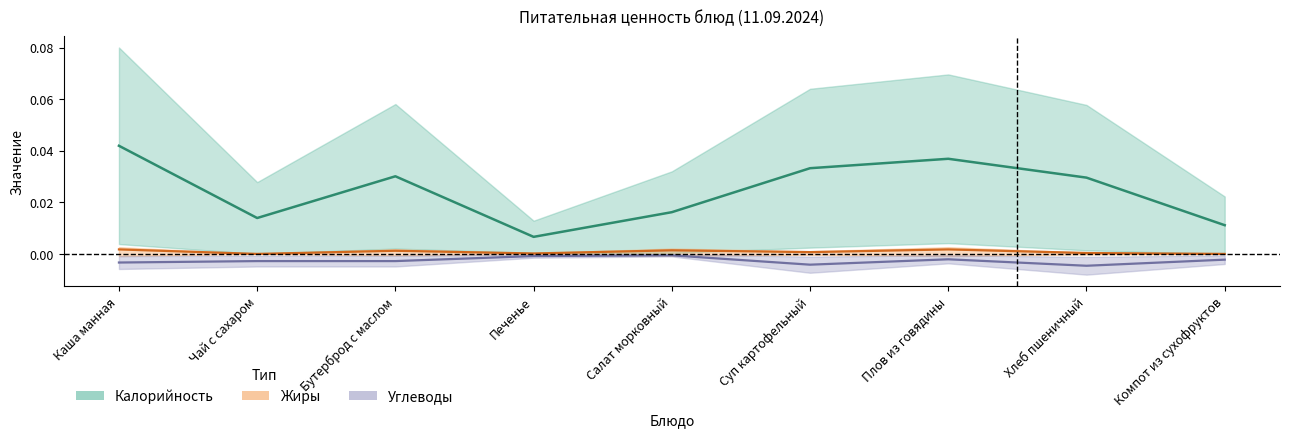

What are all the series names shown in the legend?

Калорийность, Жиры, Углеводы